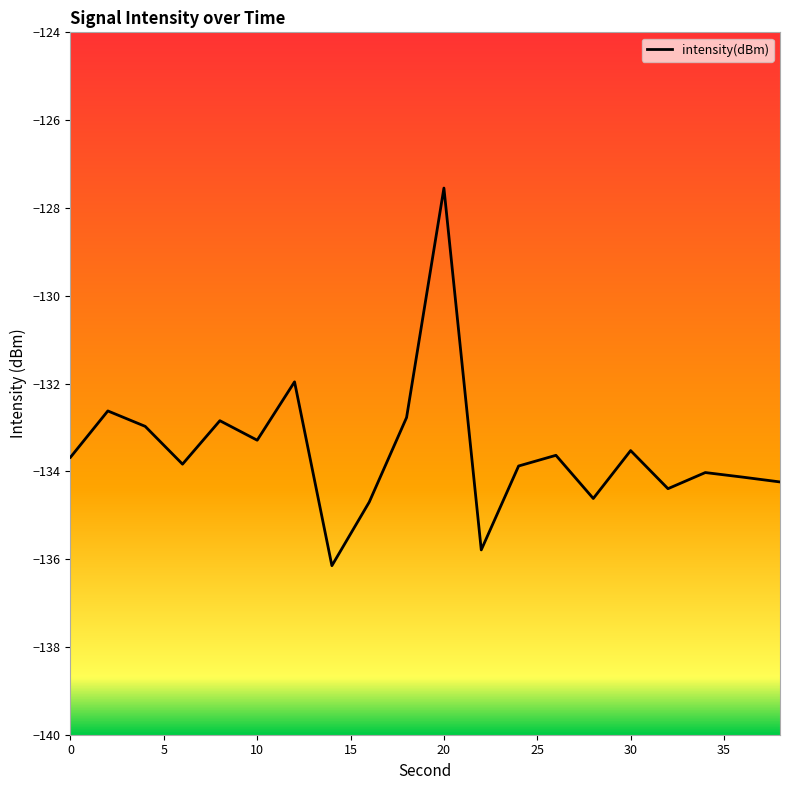

What is the difference between the maximum and minimum values?

8.6